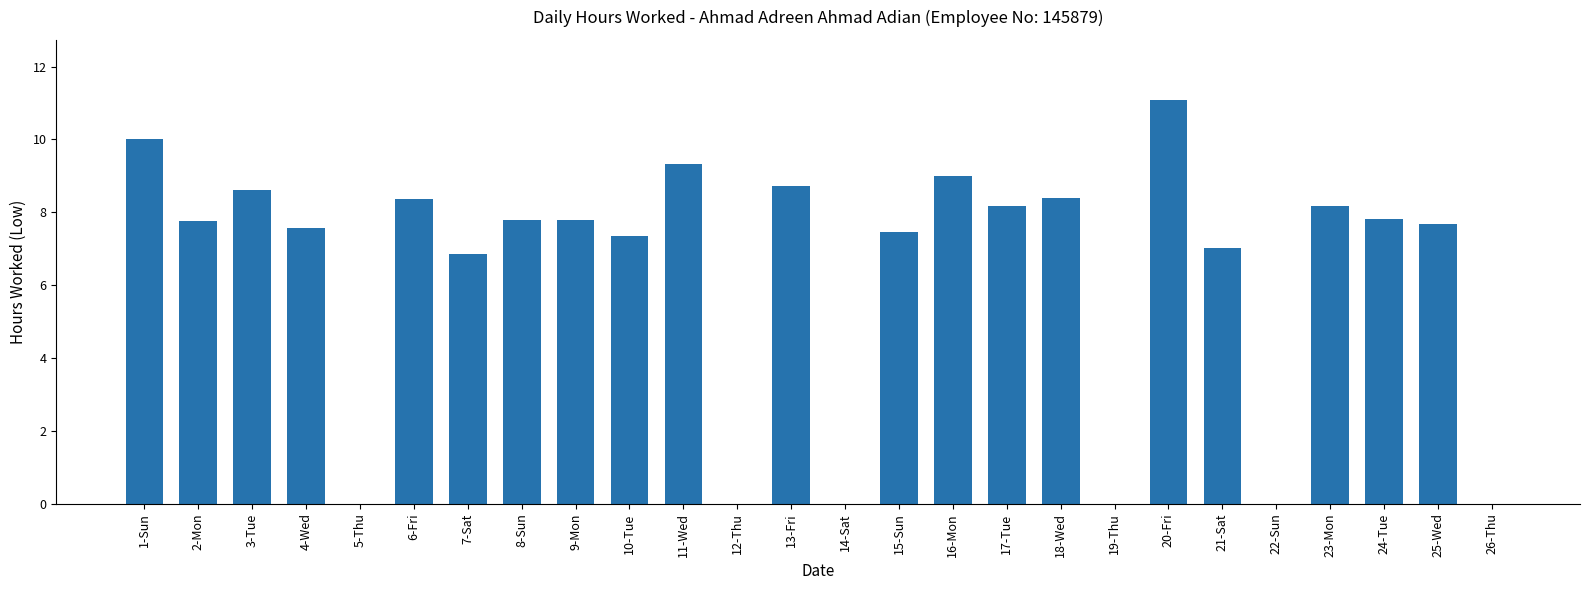

What is the ratio of the value at 3-Tue to the value at 15-Sun?

1.2